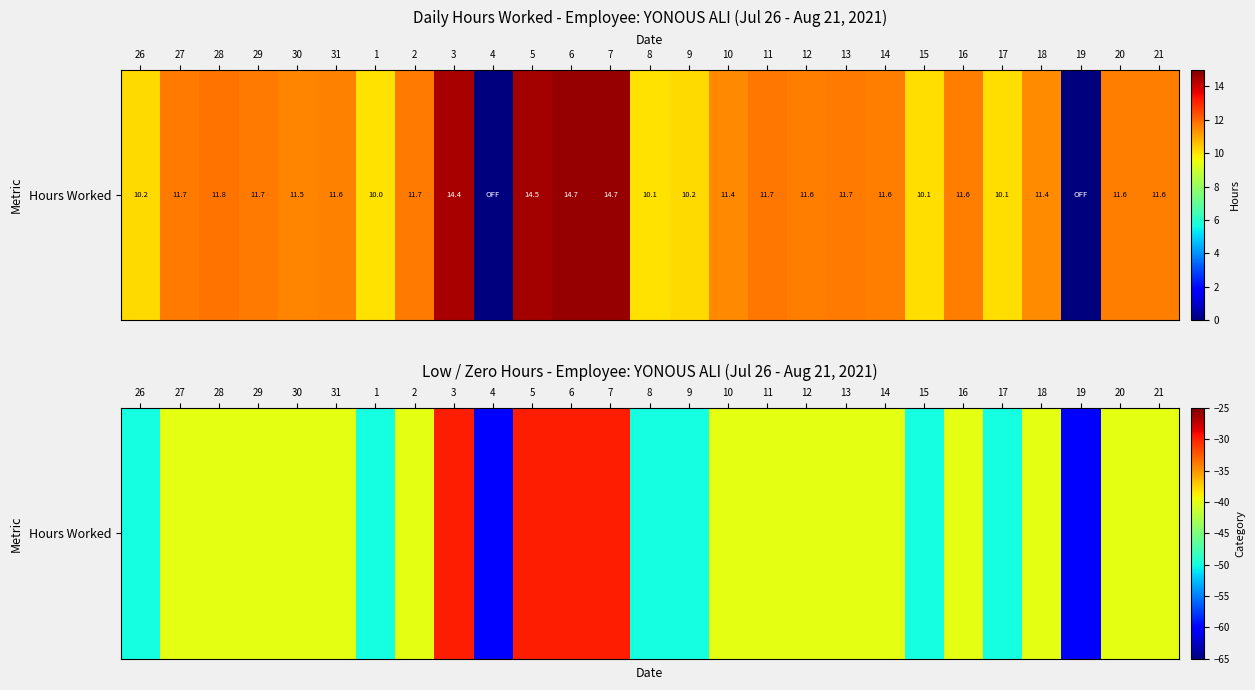

The chart shows a value of -60 at 4. True or false?

True